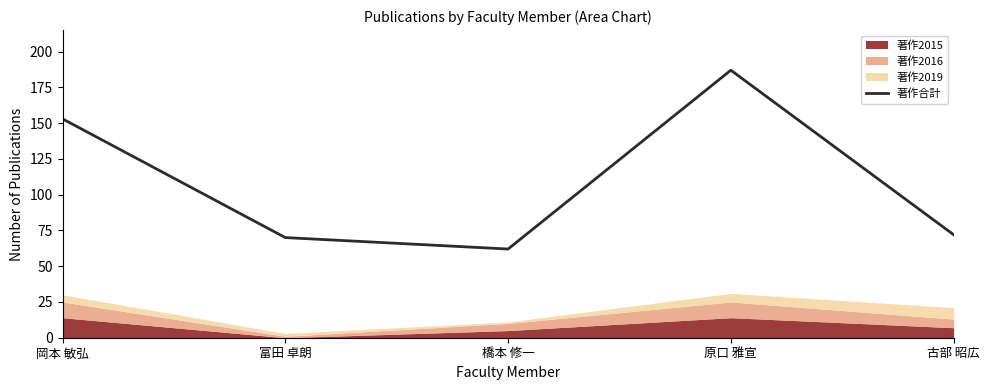

At which label is the value closest to 124?

岡本 敏弘